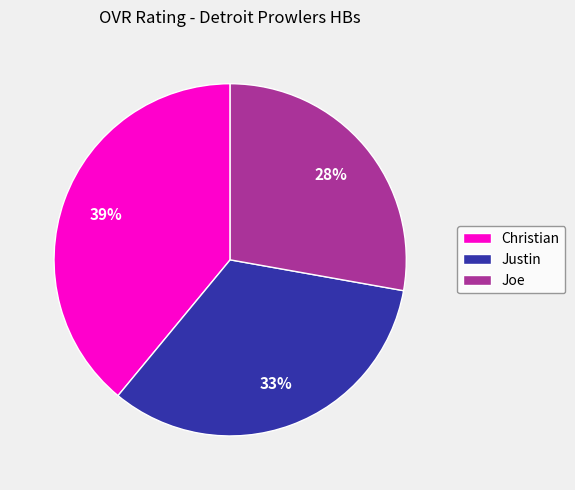

To the nearest percent, what is the difference between the Justin and Christian slice percentages?

6%